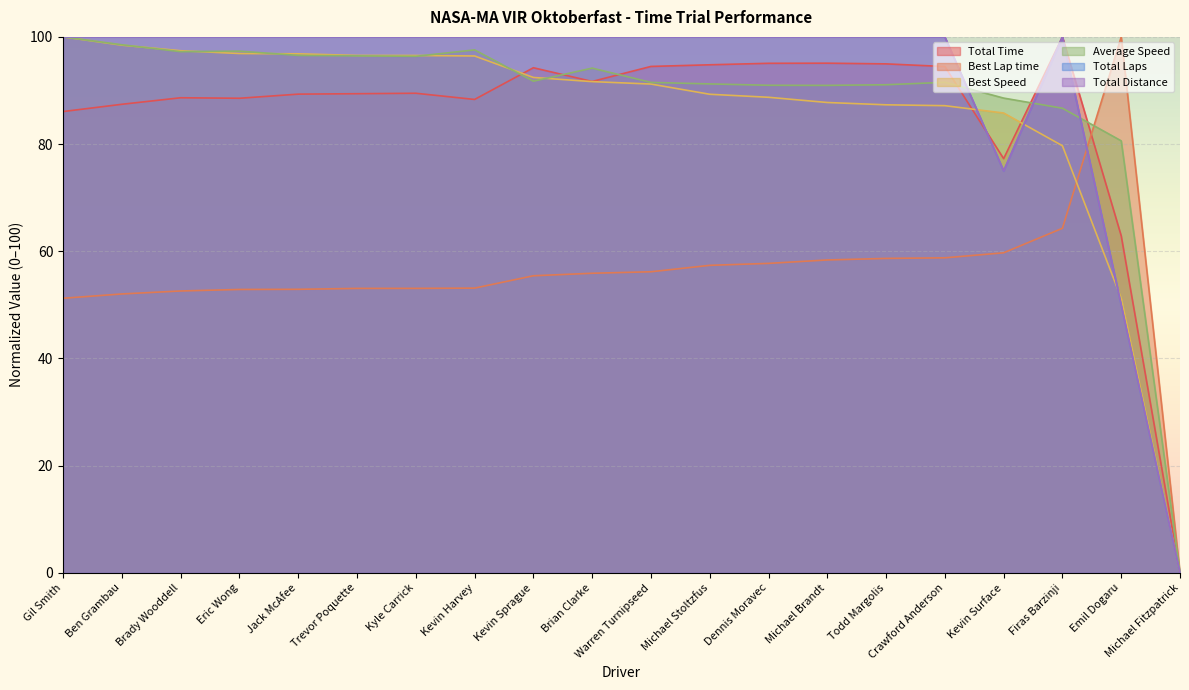

What are all the series names shown in the legend?

Total Time, Best Lap time, Best Speed, Average Speed, Total Laps, Total Distance